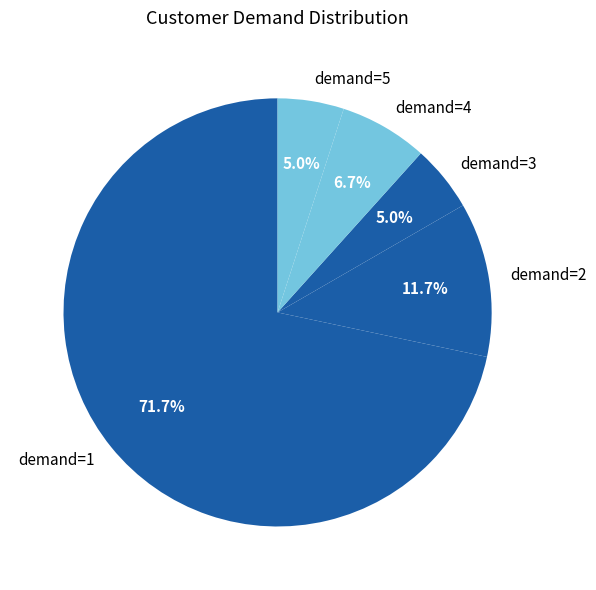

Is there a majority slice in this chart?

Yes